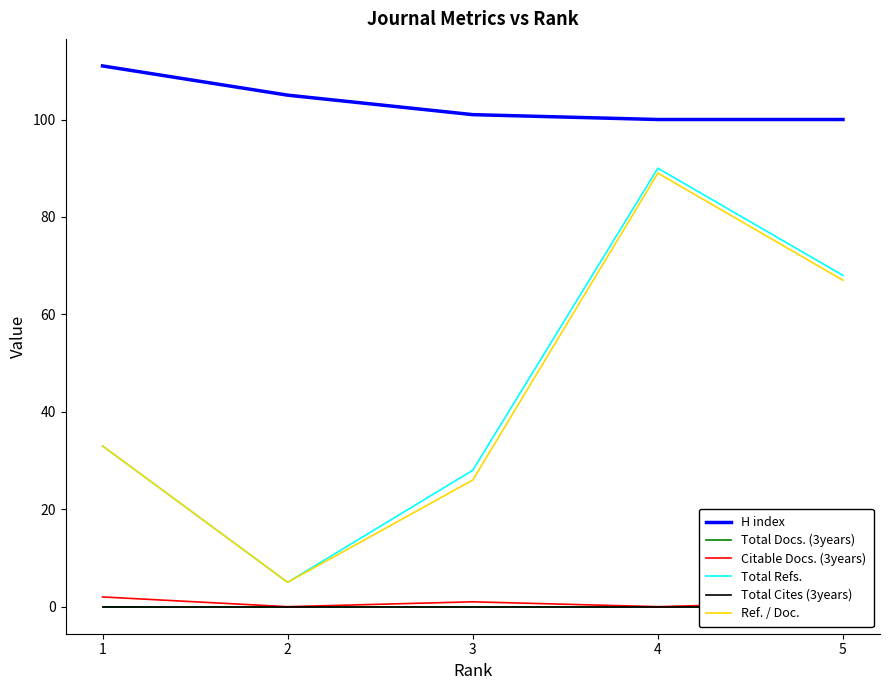

True or false: Total Docs. (3years) has a value of 0 at 4.

True